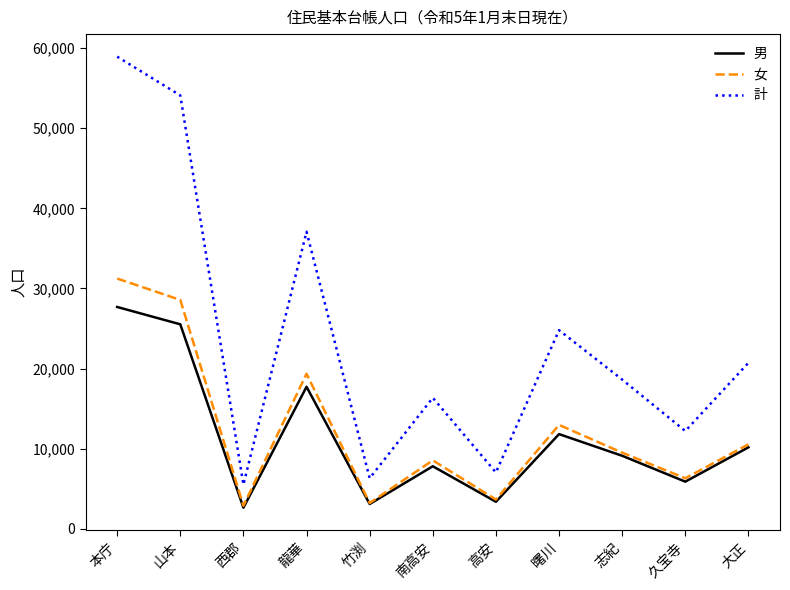

What is the difference between the 女 values at 大正 and 久宝寺?

4231